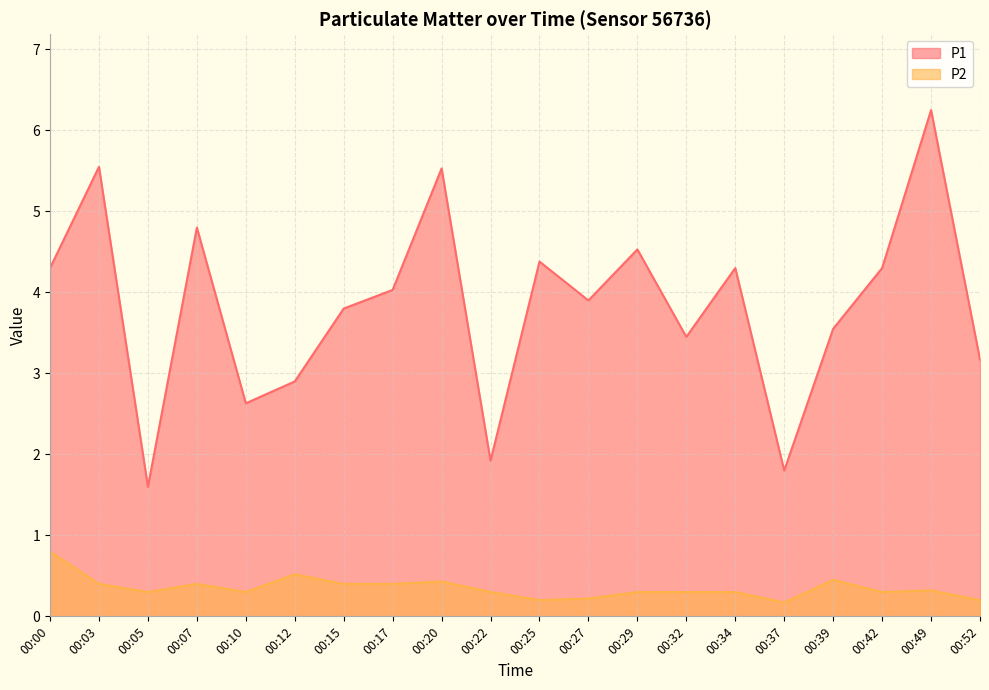

How many lines are shown in the chart?

2